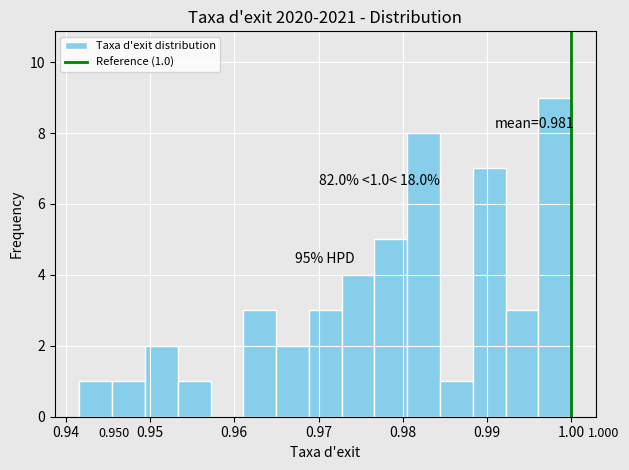

Read against the x-axis, roughly where is the centre of the tallest bar?

0.998